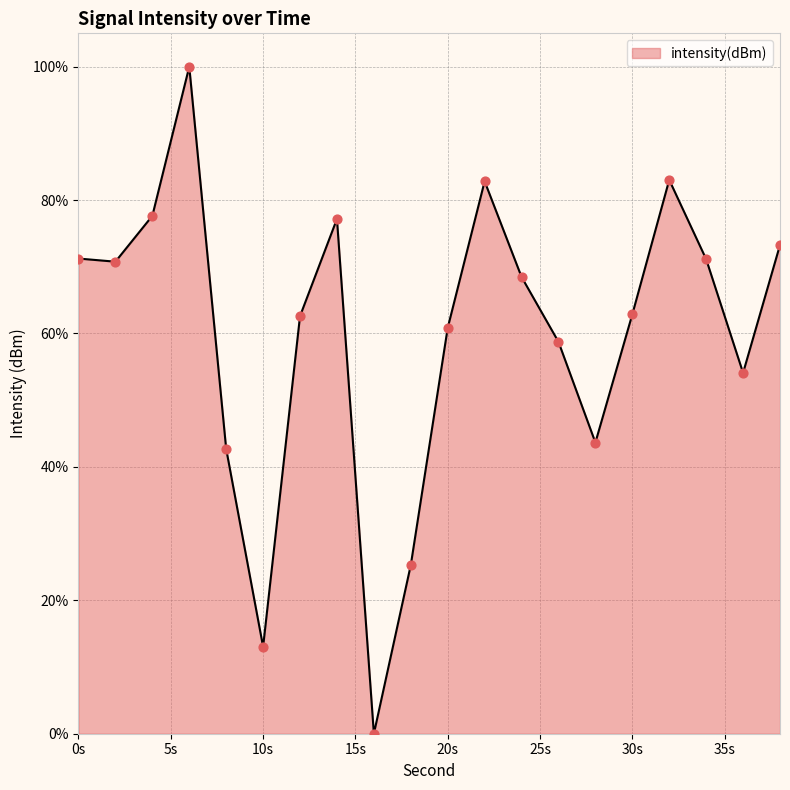

What is the greatest value displayed?

100.0